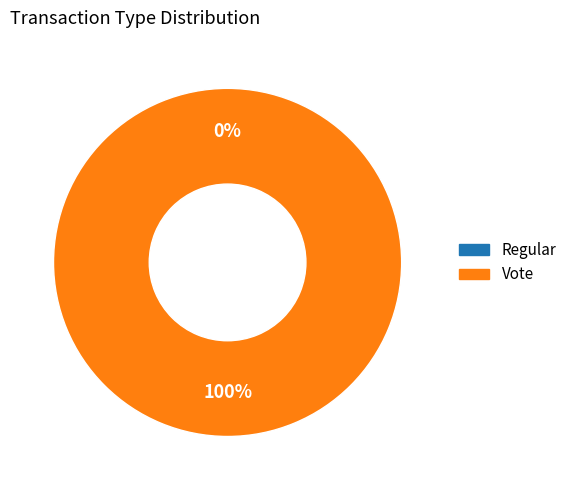

Which has a higher value, Vote or Regular?

Vote